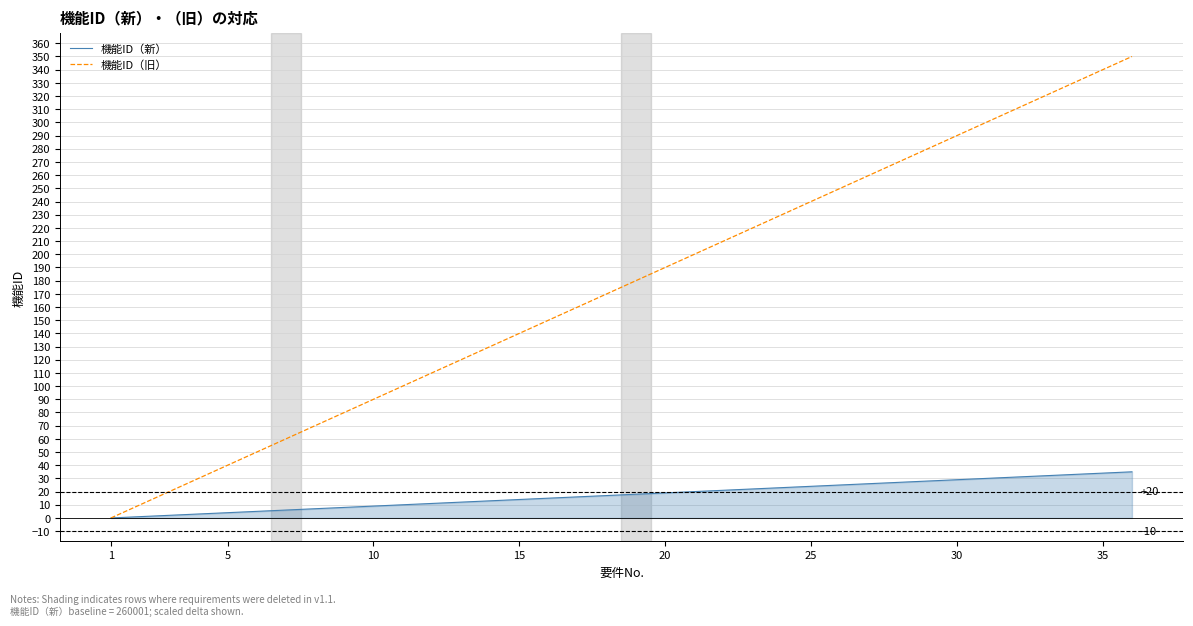

Rank the series by their average value, from lowest to highest.

機能ID（新）, 機能ID（旧）